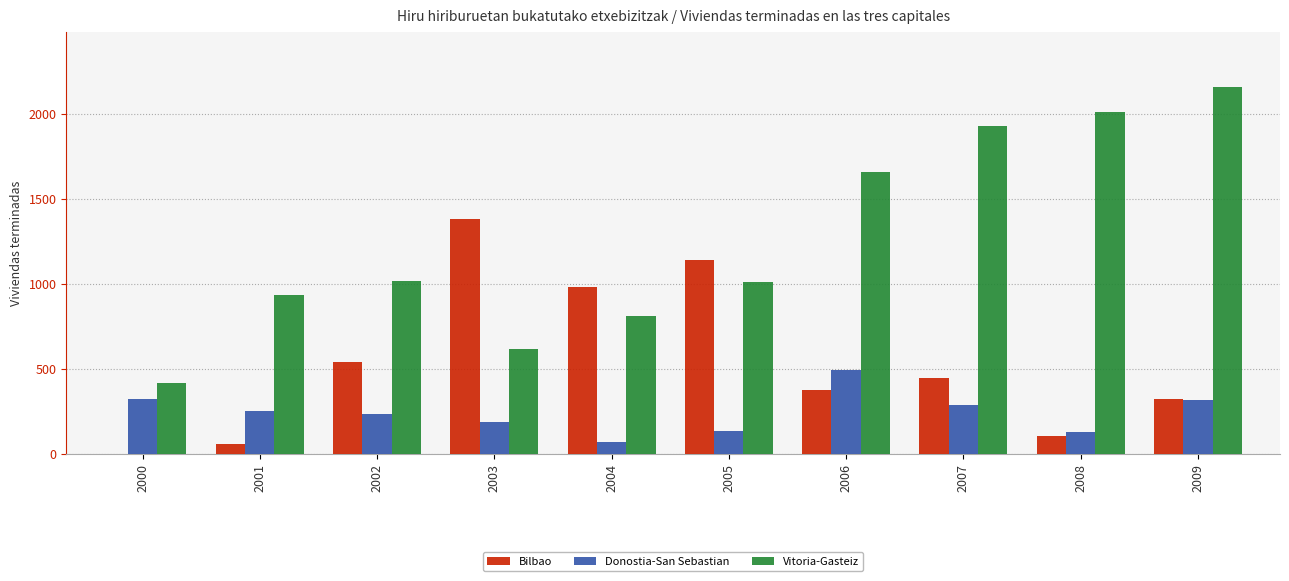

Is the value of Bilbao at 2009 greater than the value of Donostia-San Sebastian at 2001?

Yes